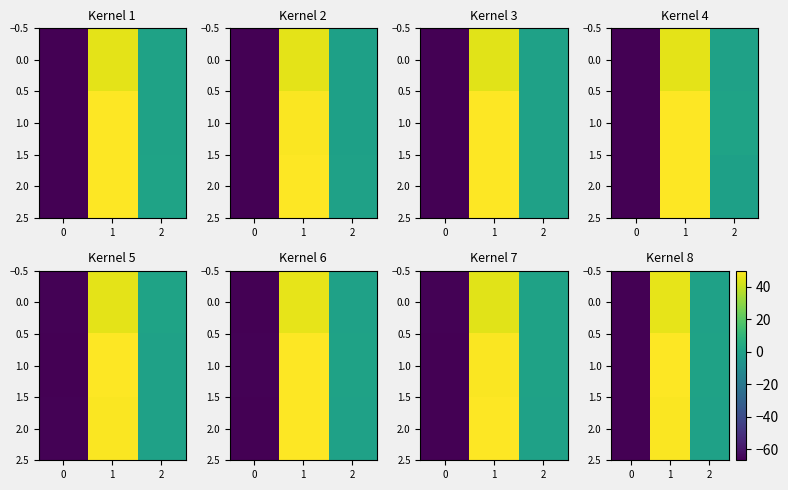

The value of row_2 at 1 is -0.1. True or false?

False